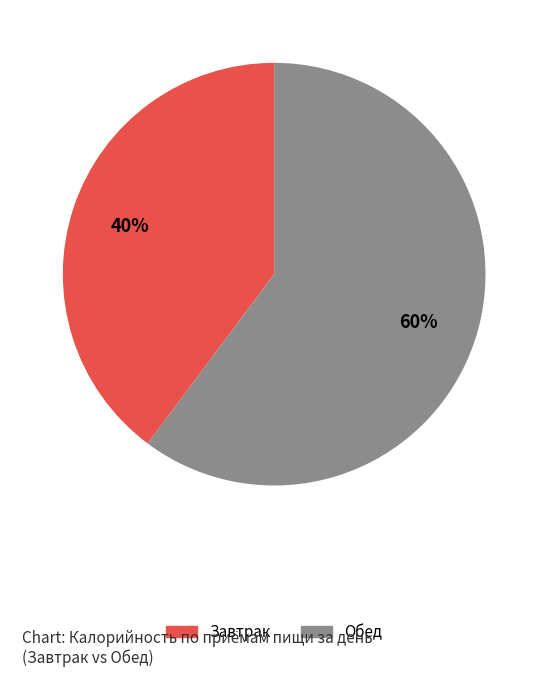

Which slice represents more than half of the pie?

Обед